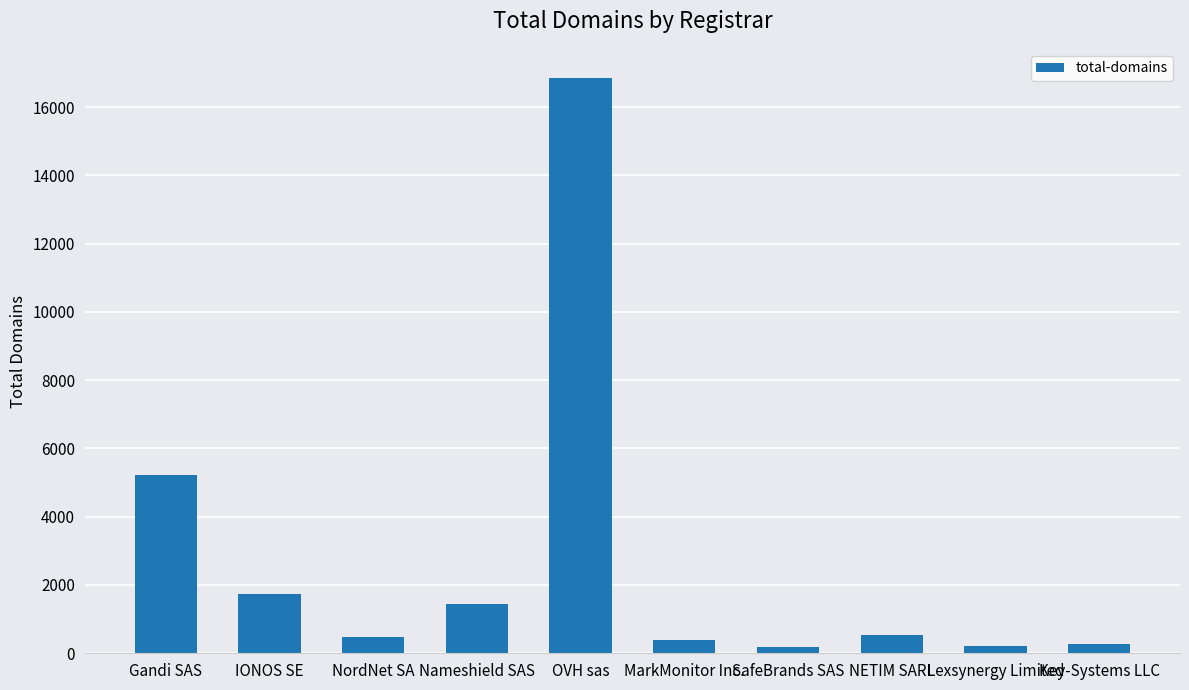

Count the number of data series in this chart.

1